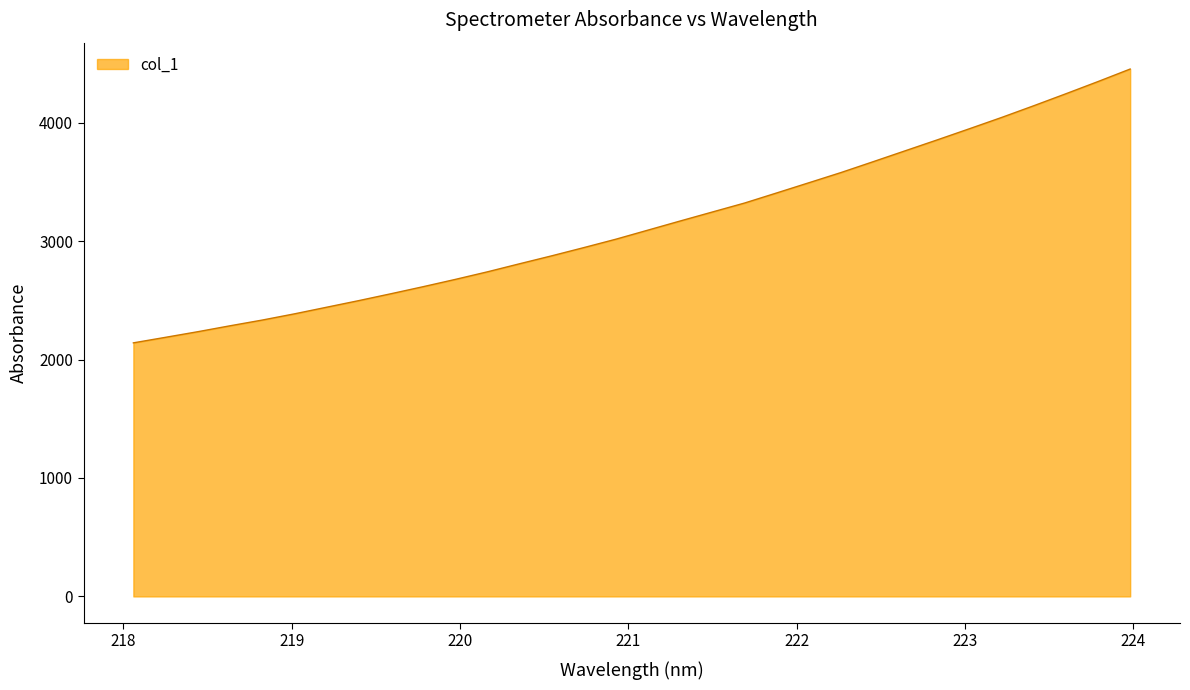

What is the smallest value displayed?

2140.6